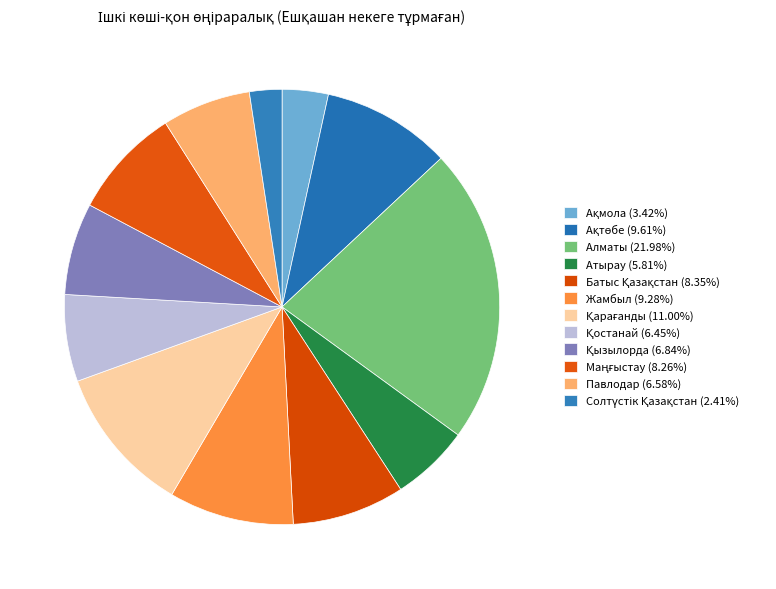

Count the number of slices in the pie.

12